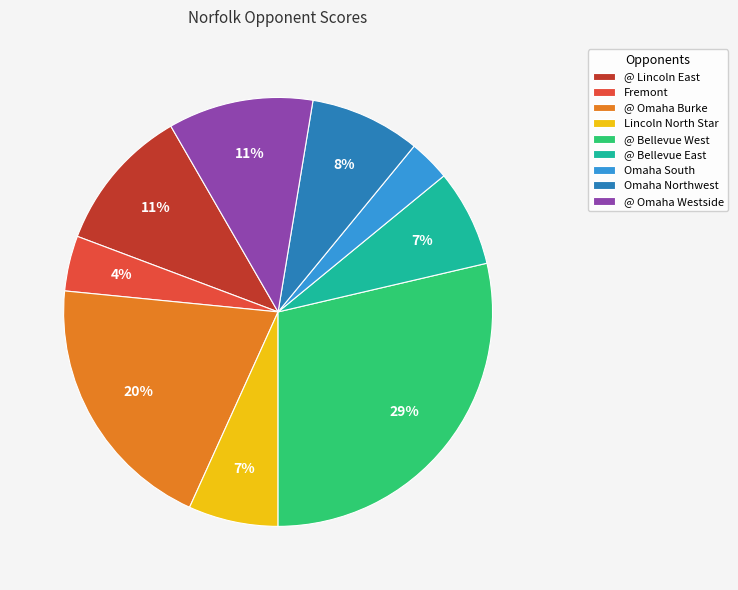

Does Lincoln North Star account for over 50% of the chart?

No